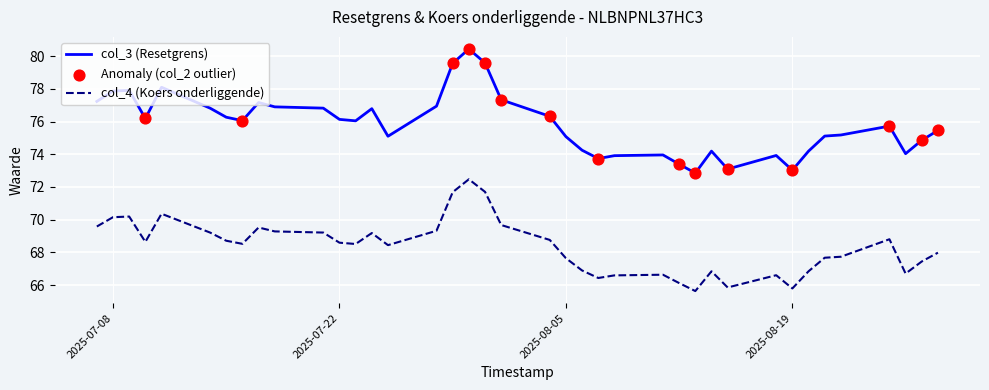

Which series has the widest spread of values?

col_3 (Resetgrens)